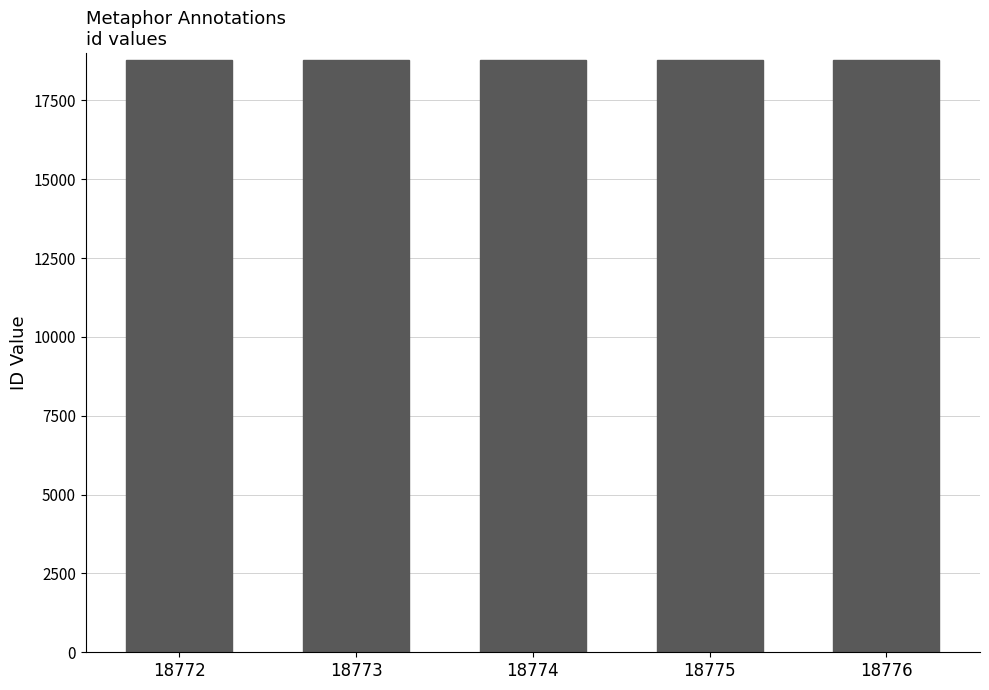

Is it true that the value at 18775 is 18775?

True